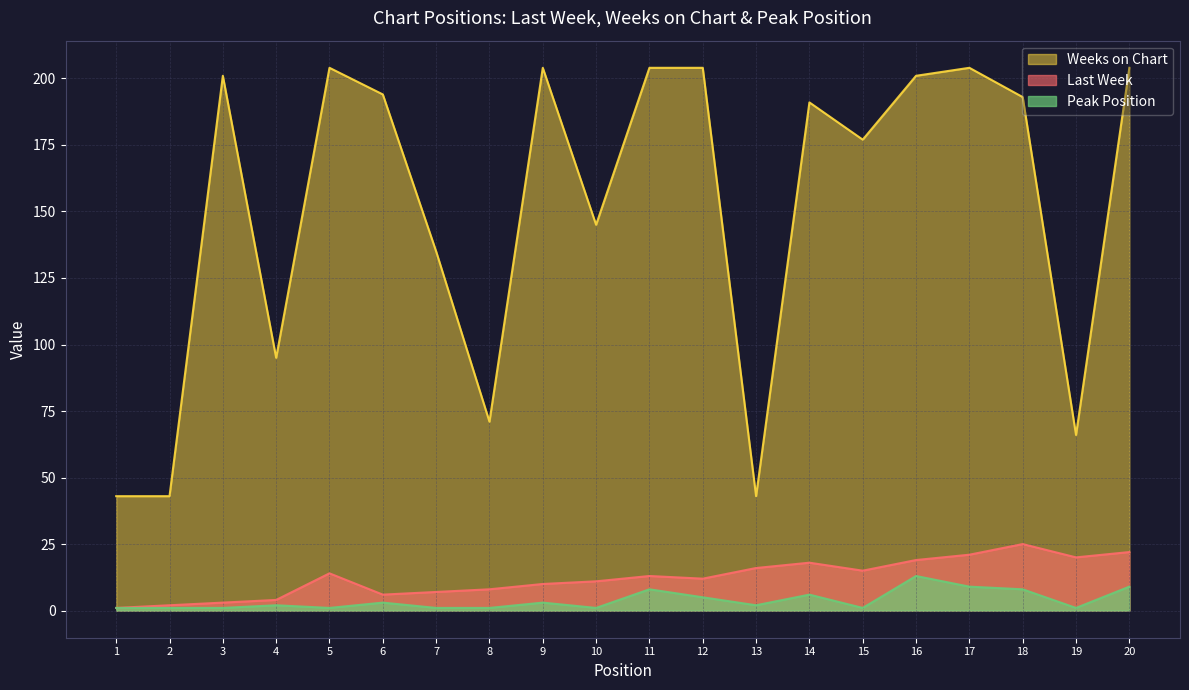

Where does the Weeks on Chart series first go above 193?

3